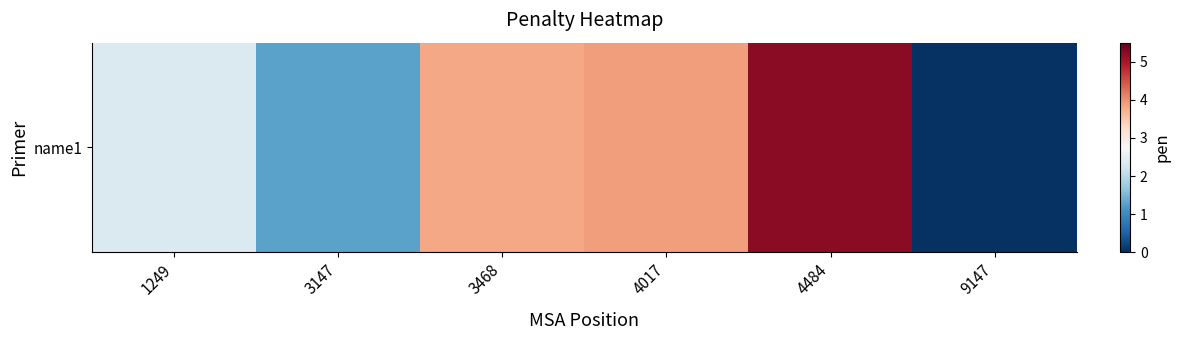

List the labels in order of value, smallest first.

9147, 3147, 1249, 3468, 4017, 4484